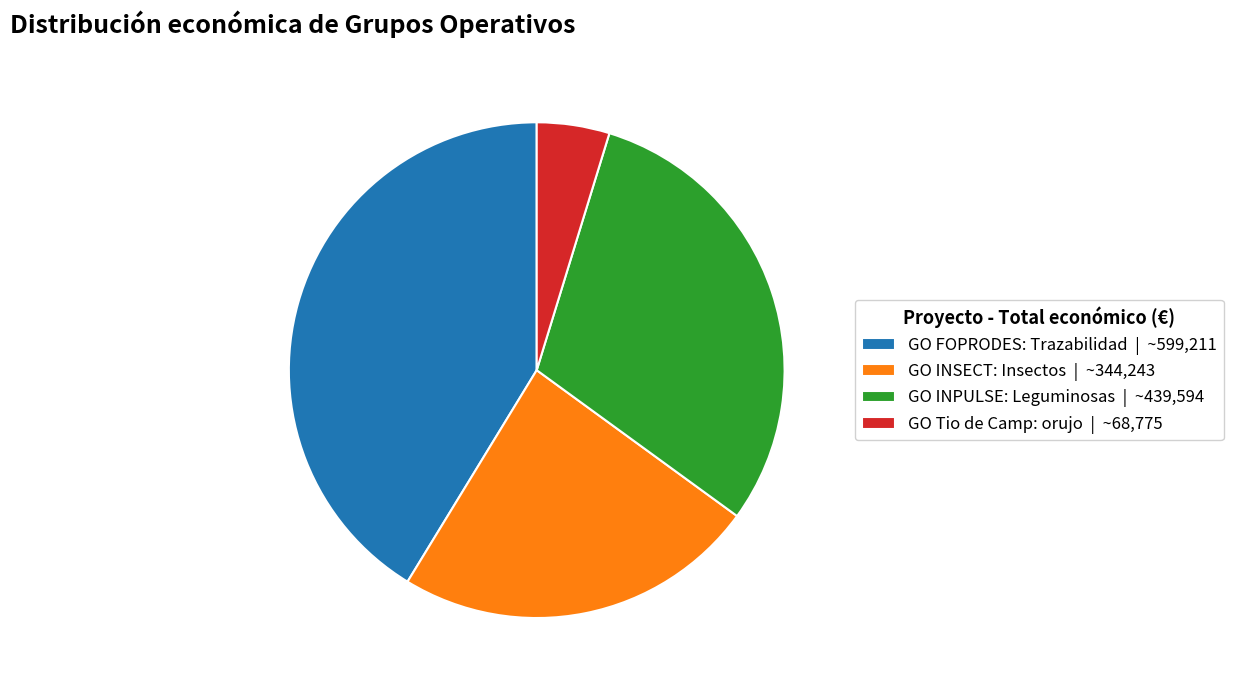

Which slice is the smallest?

GO Tio de Camp: orujo